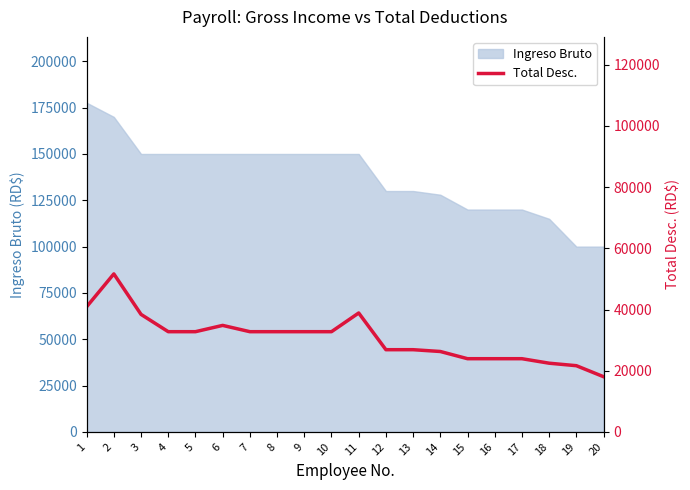

What is the ratio of the value at 19 to the value at 14?

0.8